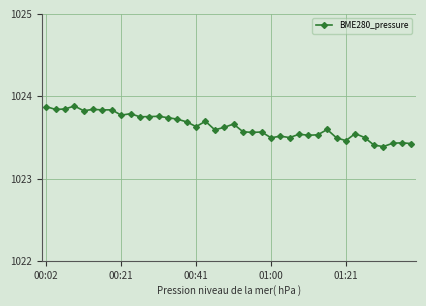

True or false: the data has more than 2 interior local peaks.

True